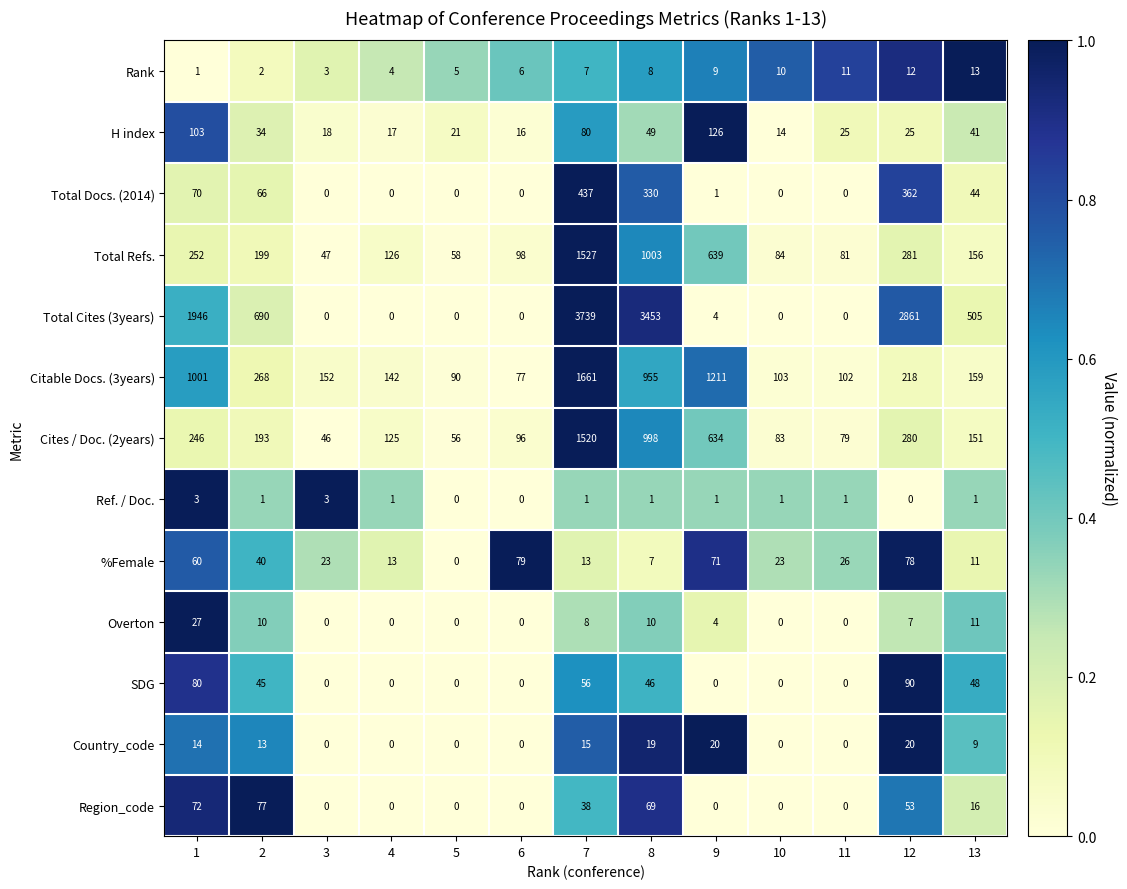

What is the spread (max minus min) of values at 9?

1211